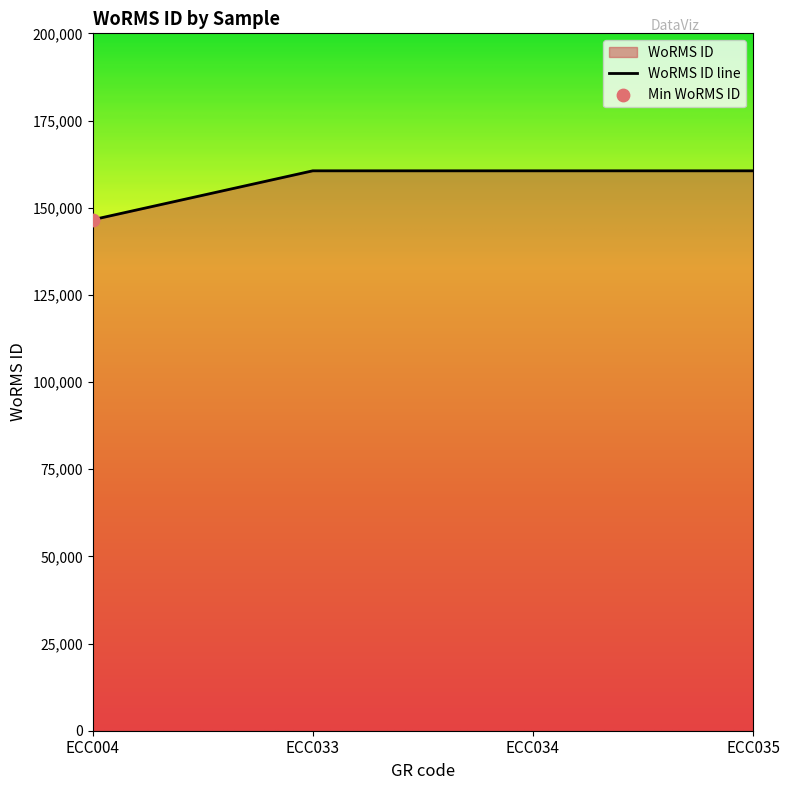

Approximately how many times larger is the value at ECC004 compared to ECC035?

0.9